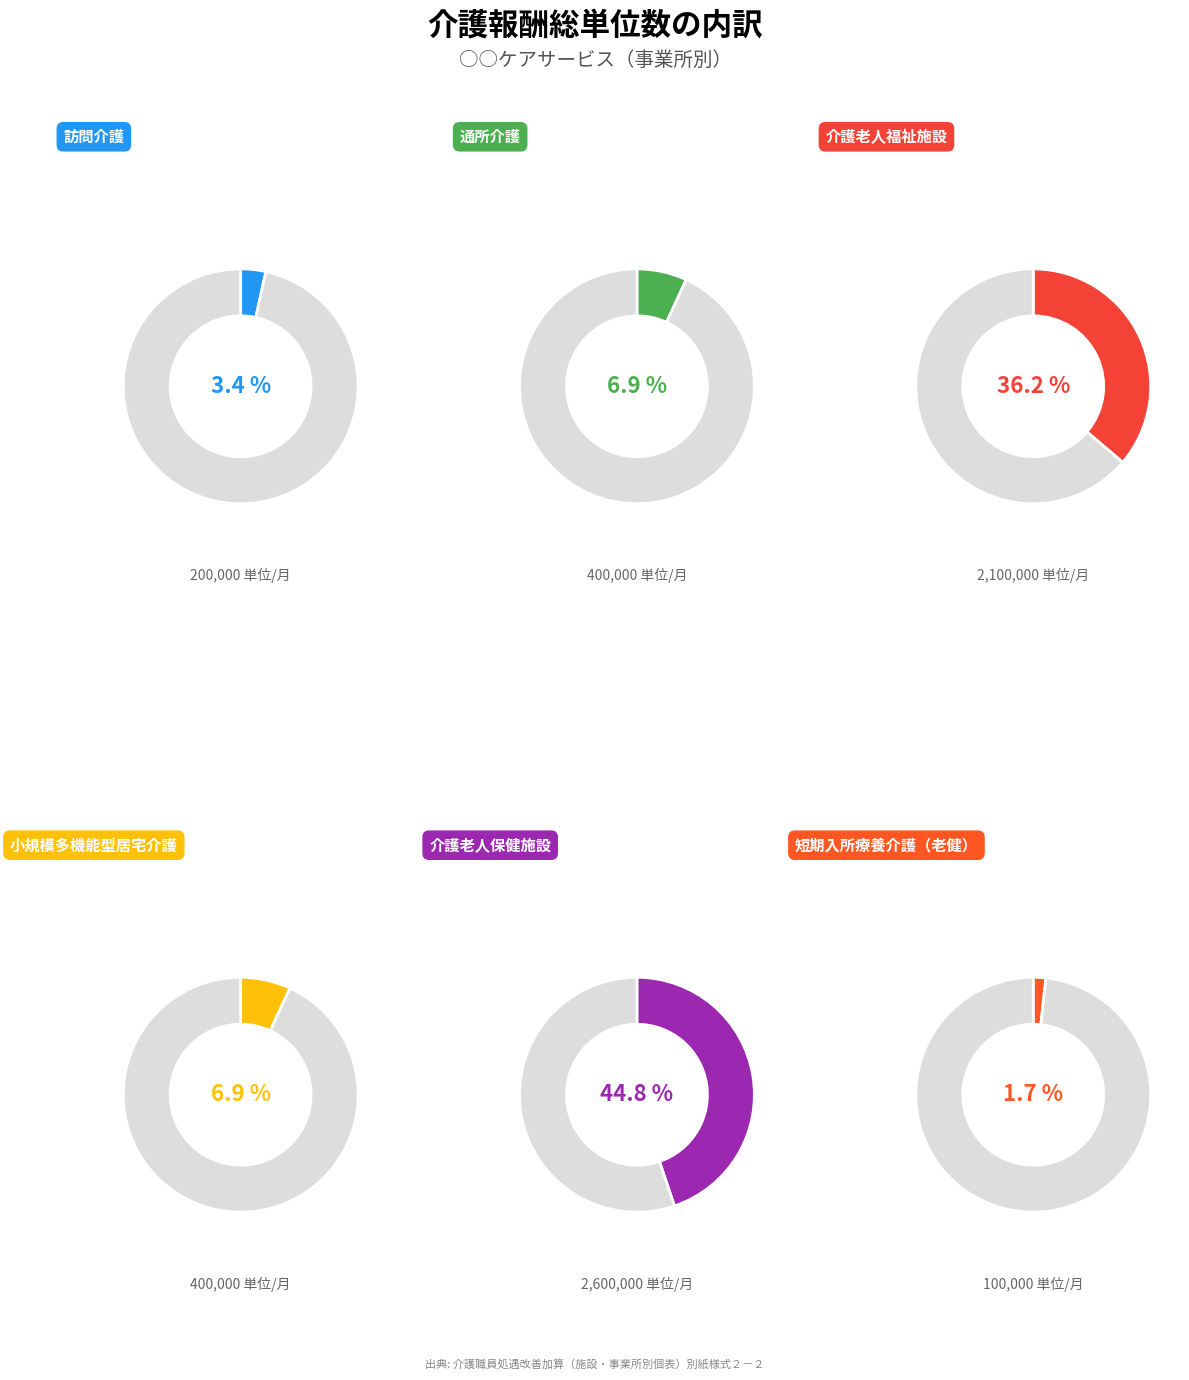

What is the change in value from 通所介護 to 介護老人福祉施設?

+1700000